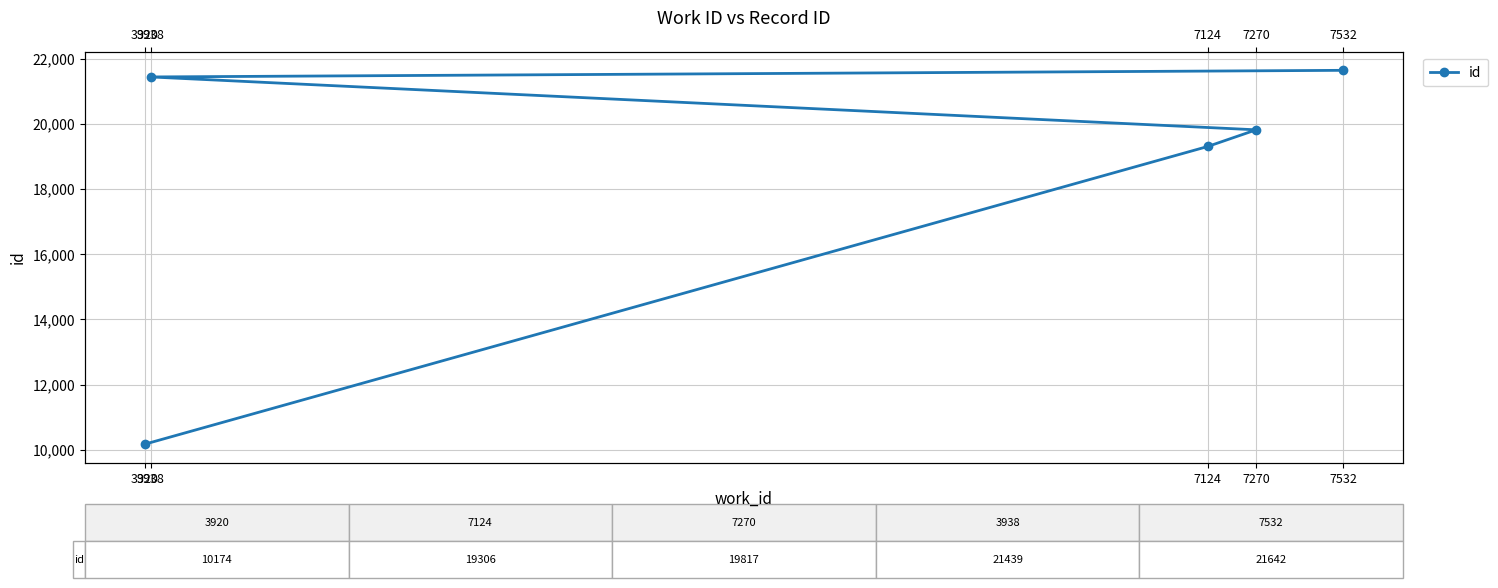

Is it true that the value at 3920 is 13989?

False